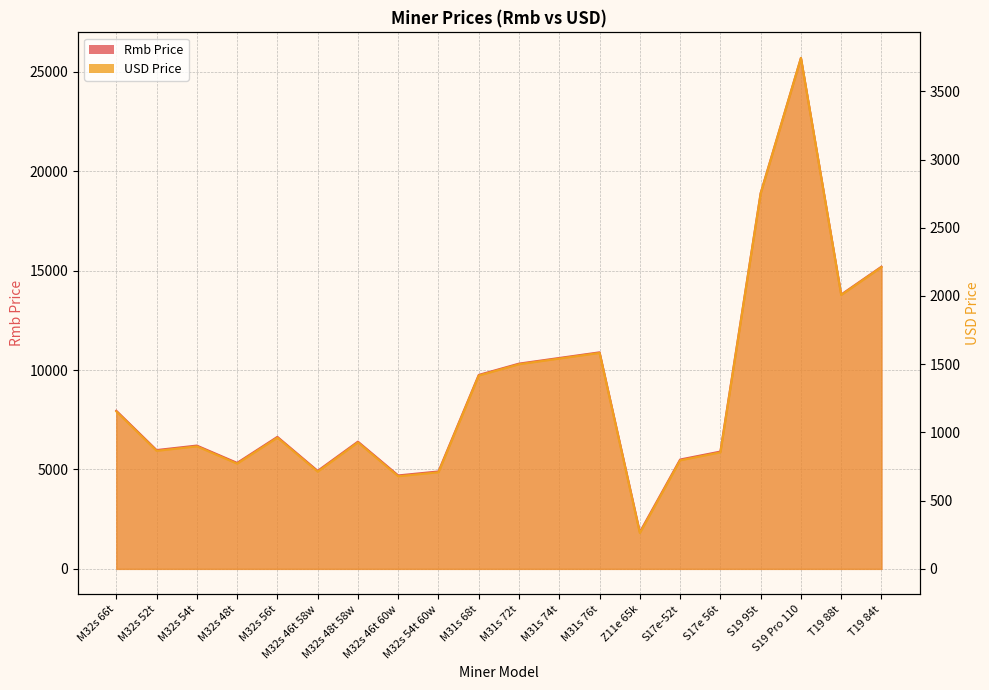

True or false: USD Price and Rmb Price intersect in this chart.

False